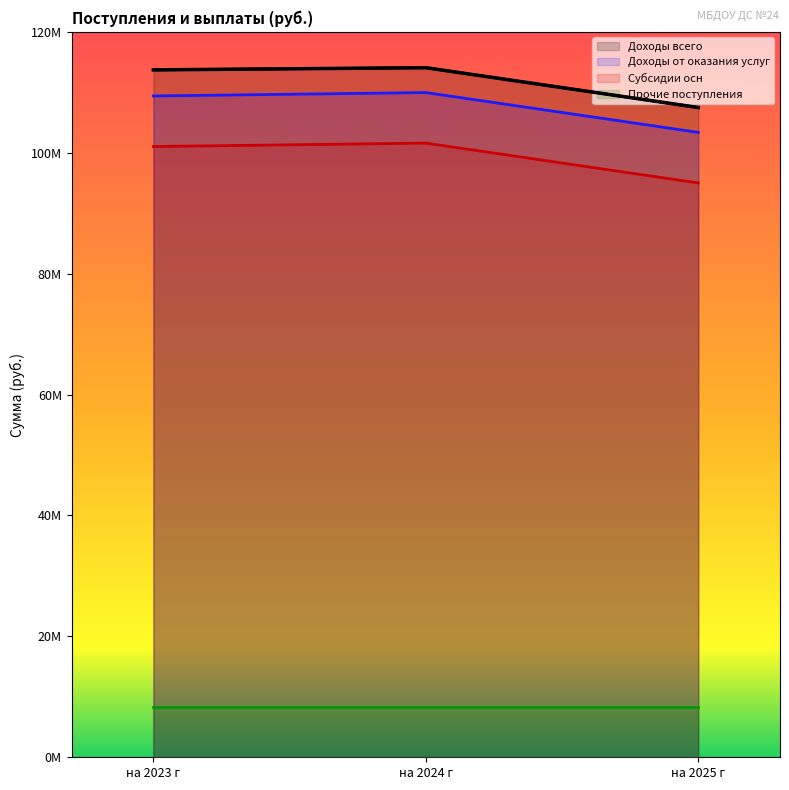

Is it true that Доходы от оказания услуг equals 109393800 at на 2023 г?

True